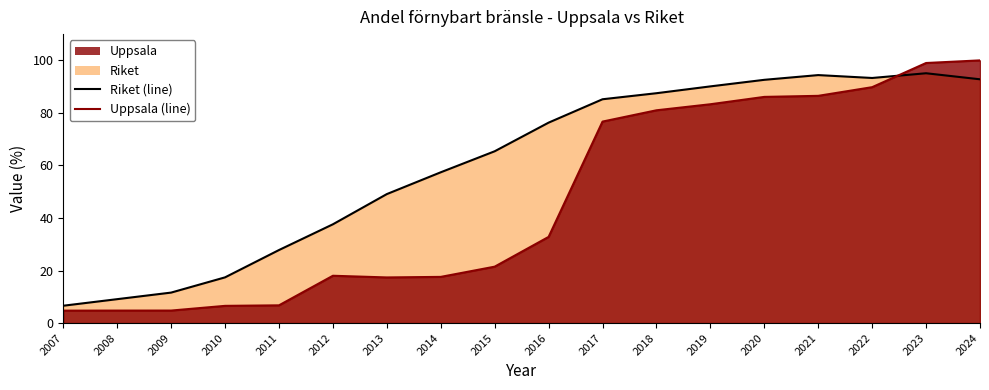

Where do Riket (line) and Uppsala (line) first cross each other?

2022 and 2023